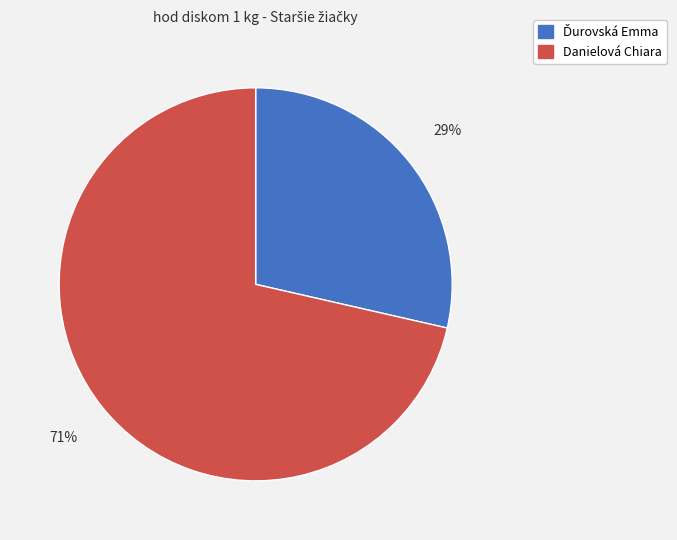

Count the number of slices in the pie.

2